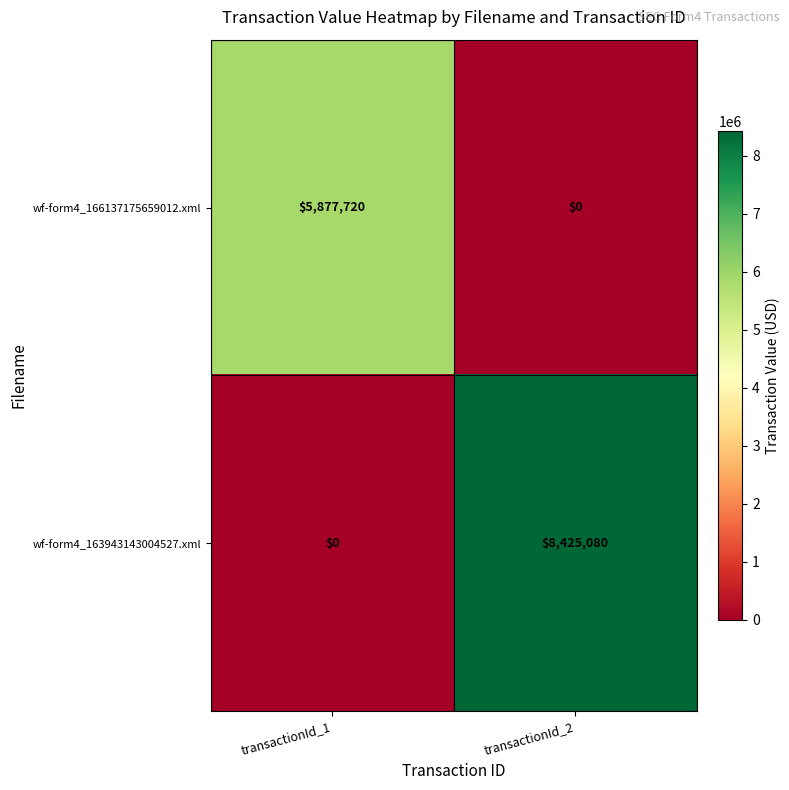

Between transactionId_1 and transactionId_2, which series saw the biggest shift?

wf-form4_163943143004527.xml